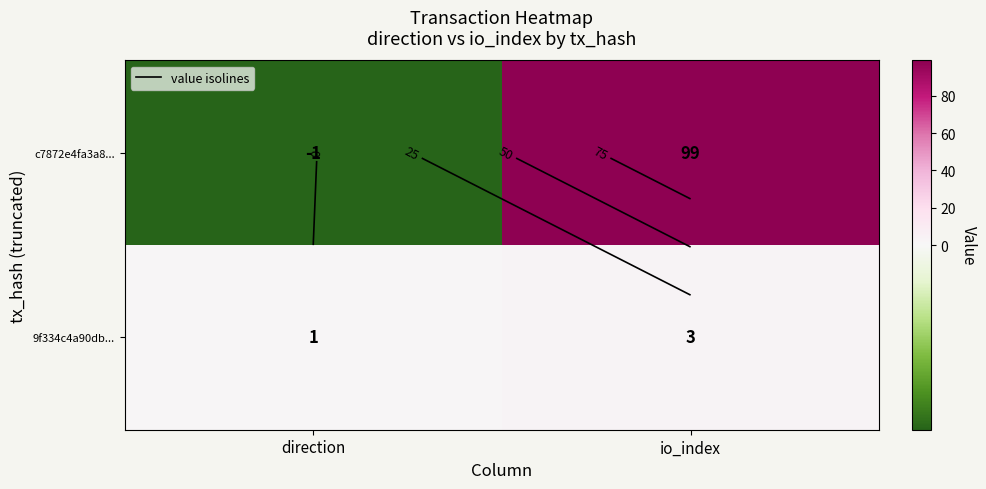

How many series are shown in this chart?

2